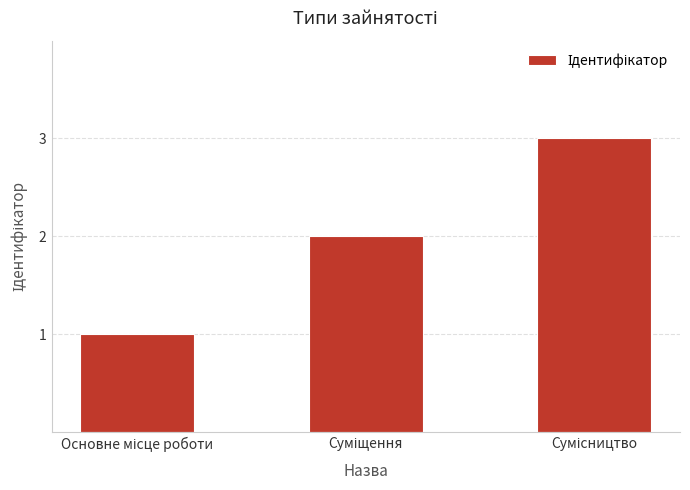

How many bars are there in total?

3